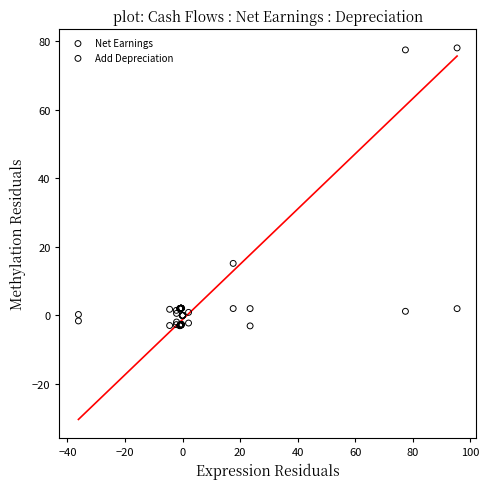

Across all series, what Y value is closest to 37?

15.2